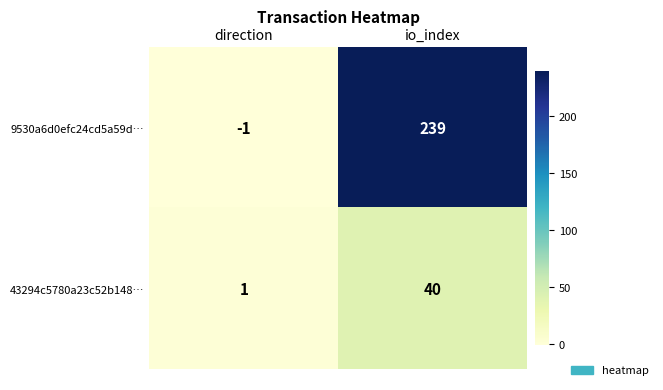

At which category is the sum across all series the highest?

io_index